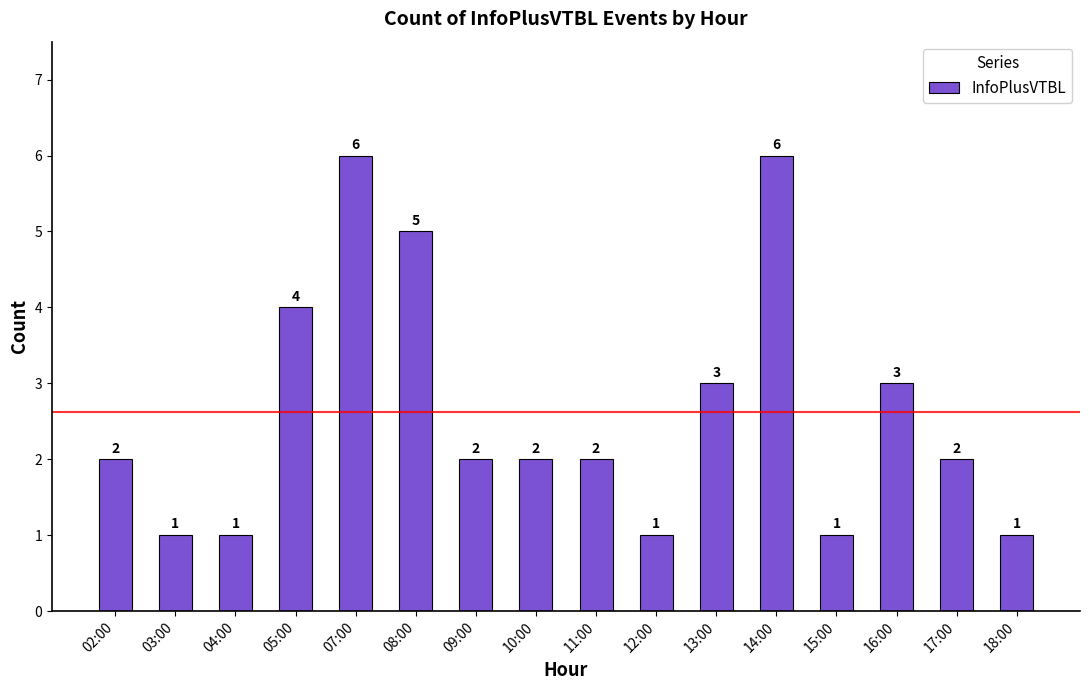

Count the values in the range 1 to 4.

13